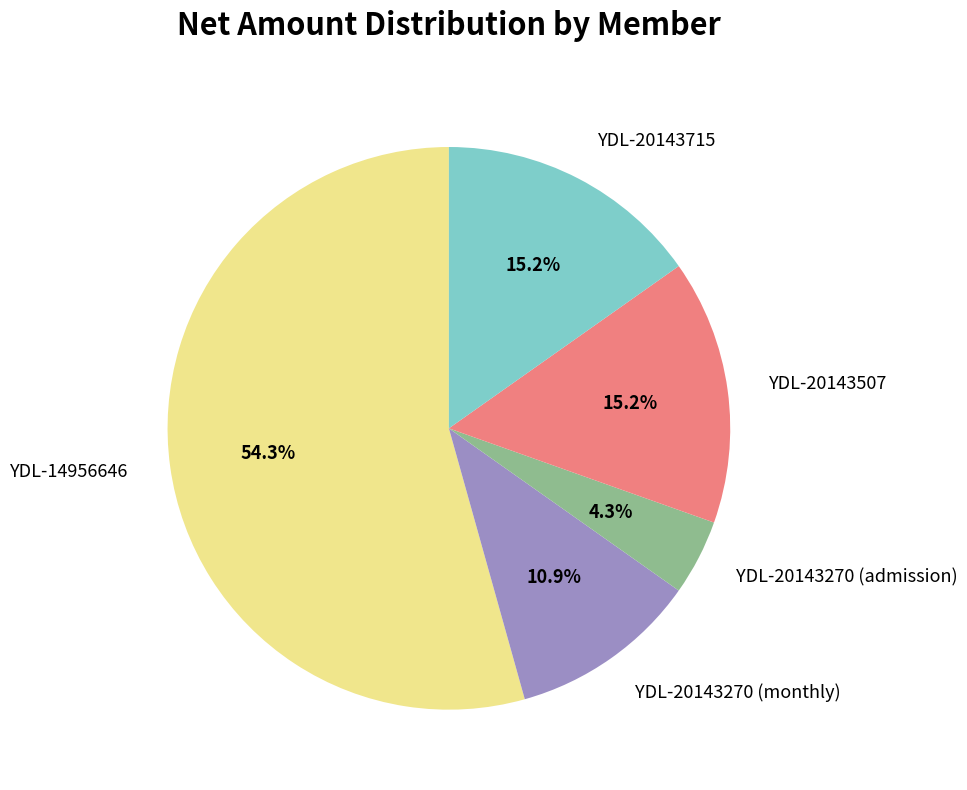

How many slices are in this pie chart?

5